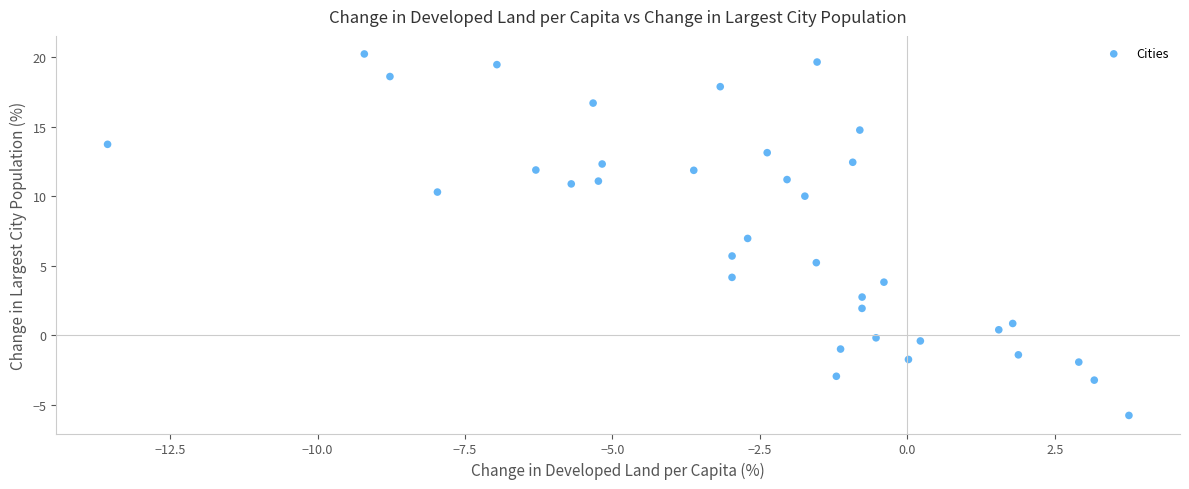

What is the range of Y values (max minus min)?

26.0